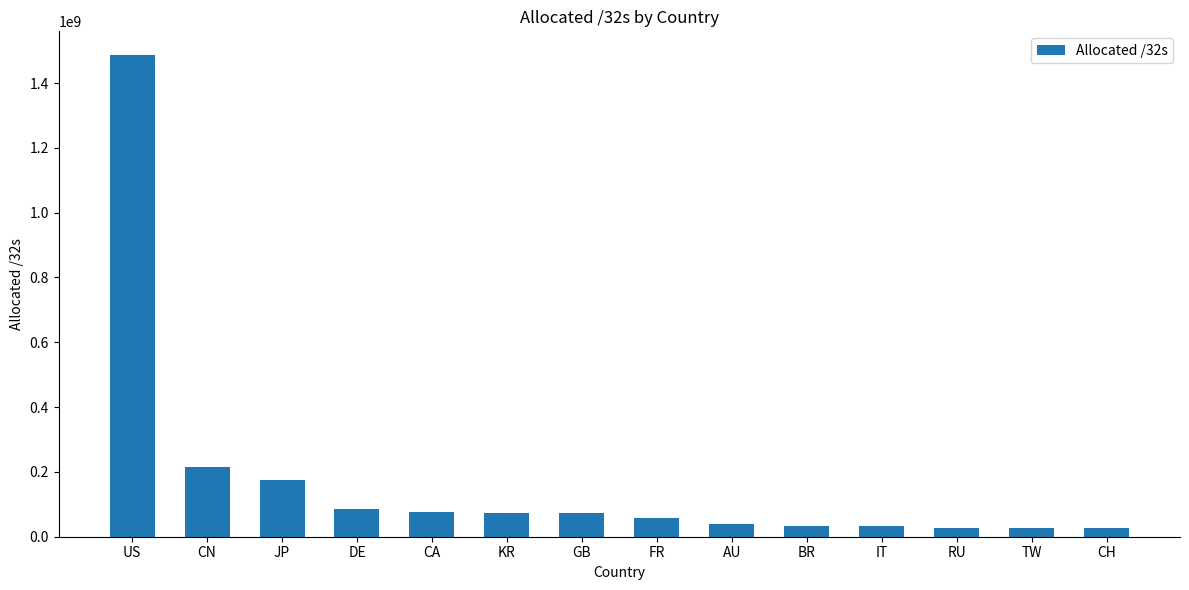

The value at US is 402042186. True or false?

False